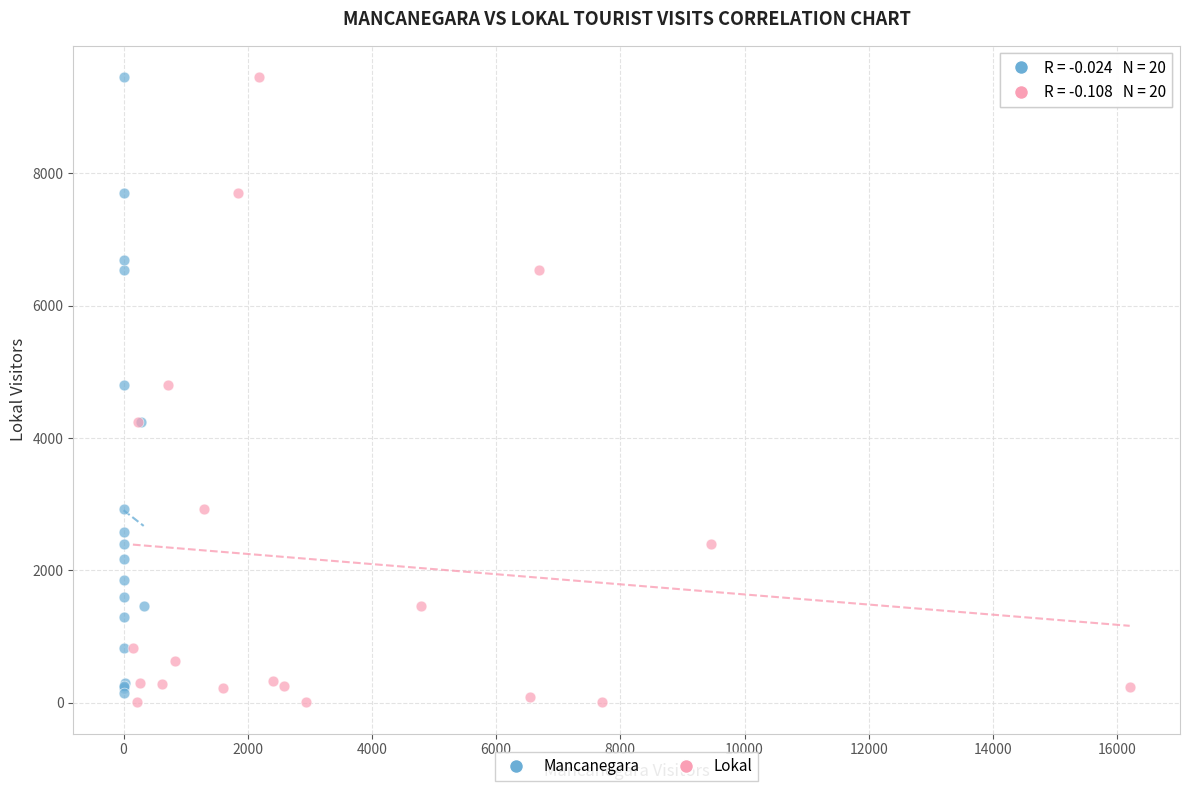

What are all the series names shown in the legend?

Mancanegara, Lokal